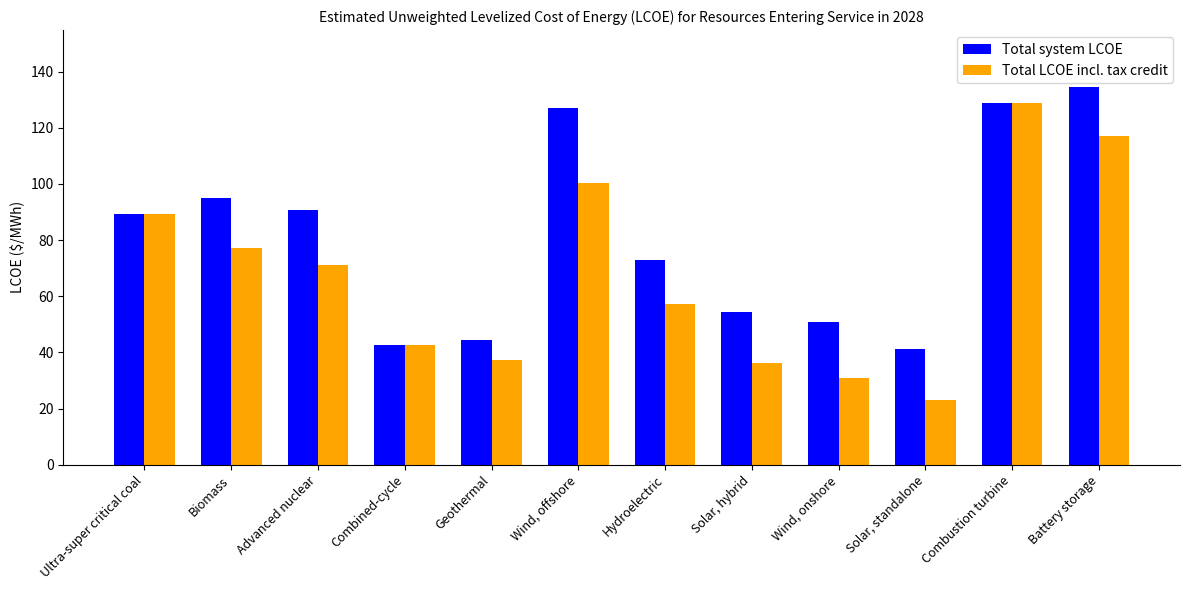

At which label is Total LCOE incl. tax credit closest to 76?

Biomass